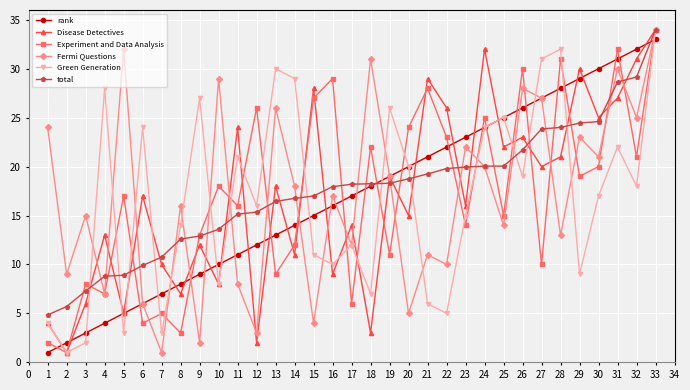

Where is the first local maximum for Disease Detectives?

4